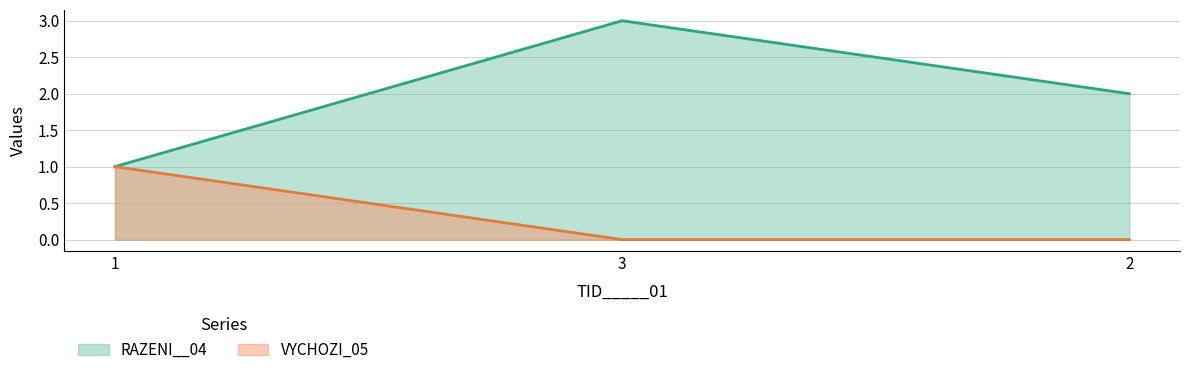

The value of VYCHOZI_05 at 1 is 2. True or false?

False